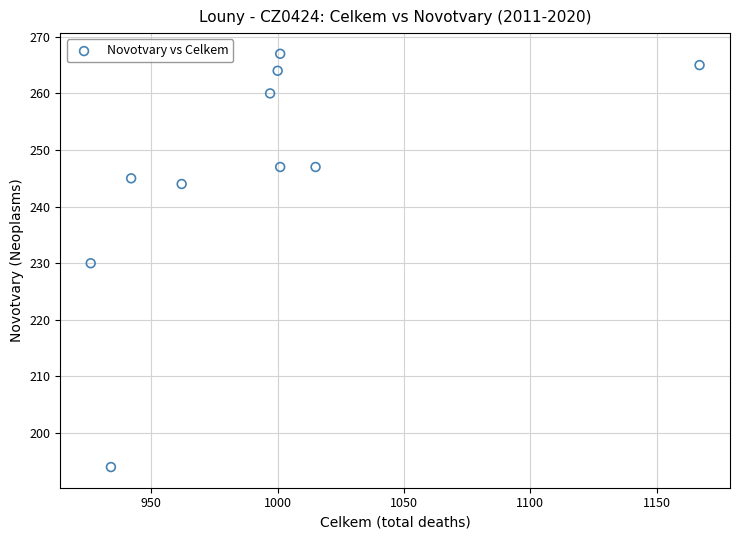

What is the range of X values (max minus min)?

241